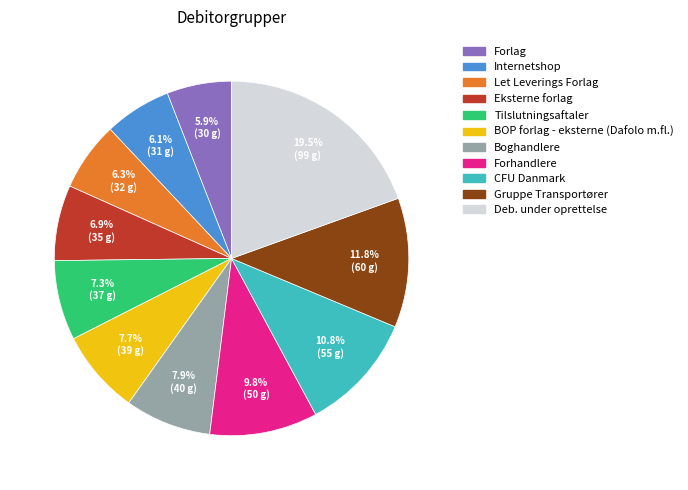

What percentage is the Let Leverings Forlag slice, to the nearest percent?

6%